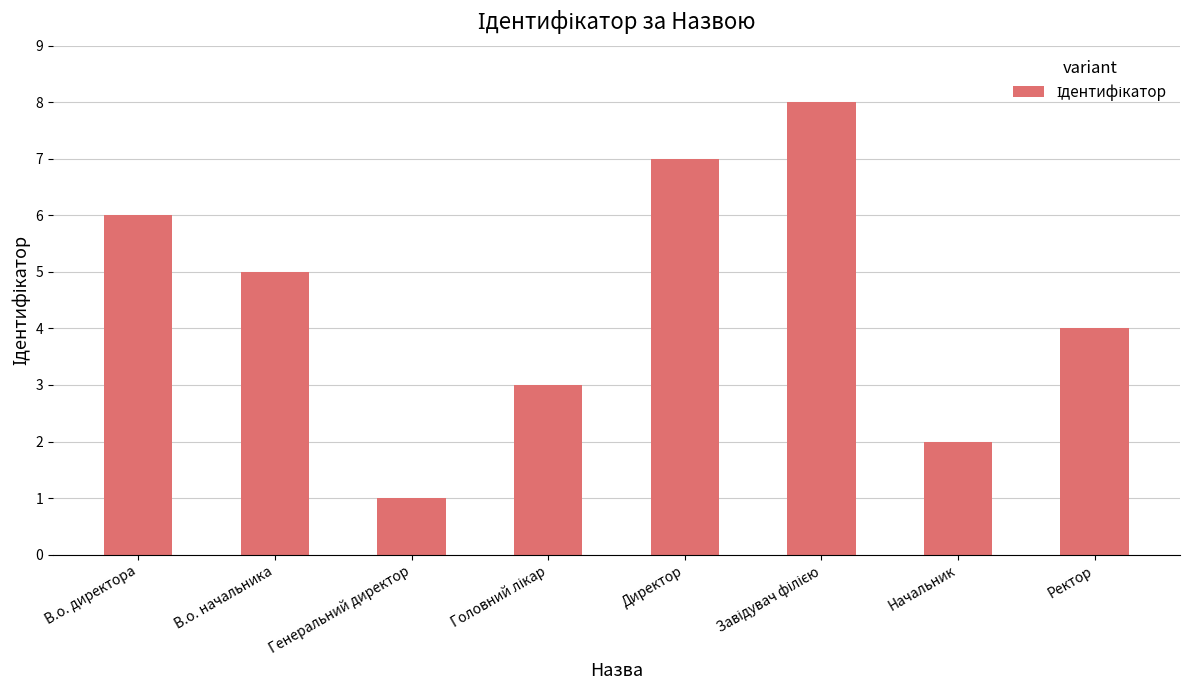

Which label corresponds to the smallest value in the chart?

Генеральний директор